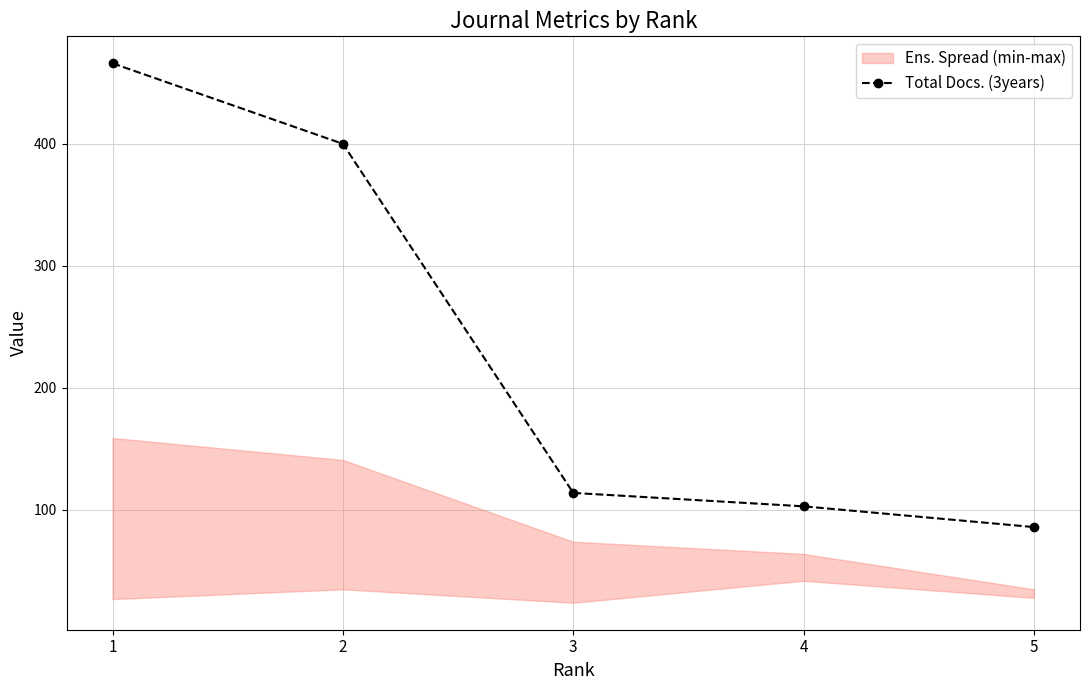

Reading left to right, list all the values displayed in this chart.

466	400	114	103	86